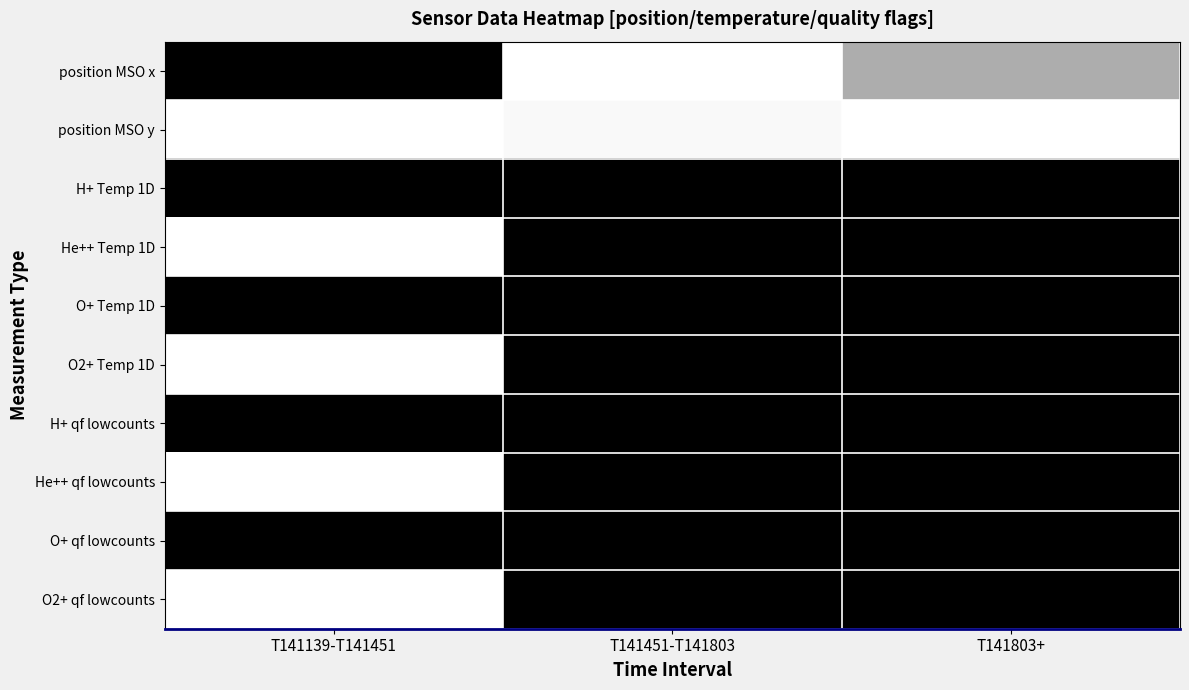

Which label corresponds to the largest value in the chart?

T141451-T141803